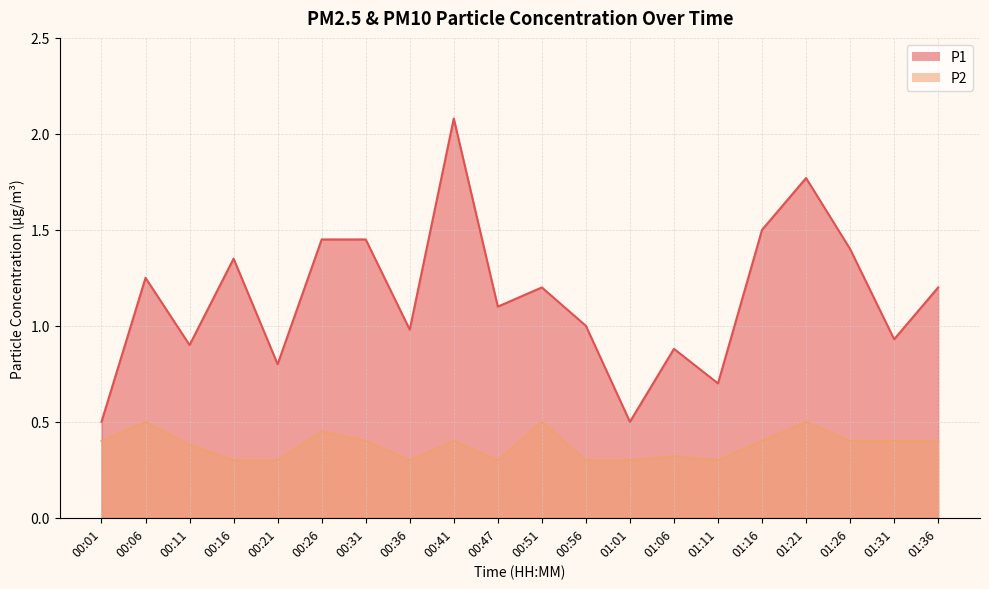

Is it true that P2 equals 0.3 at 01:11?

True